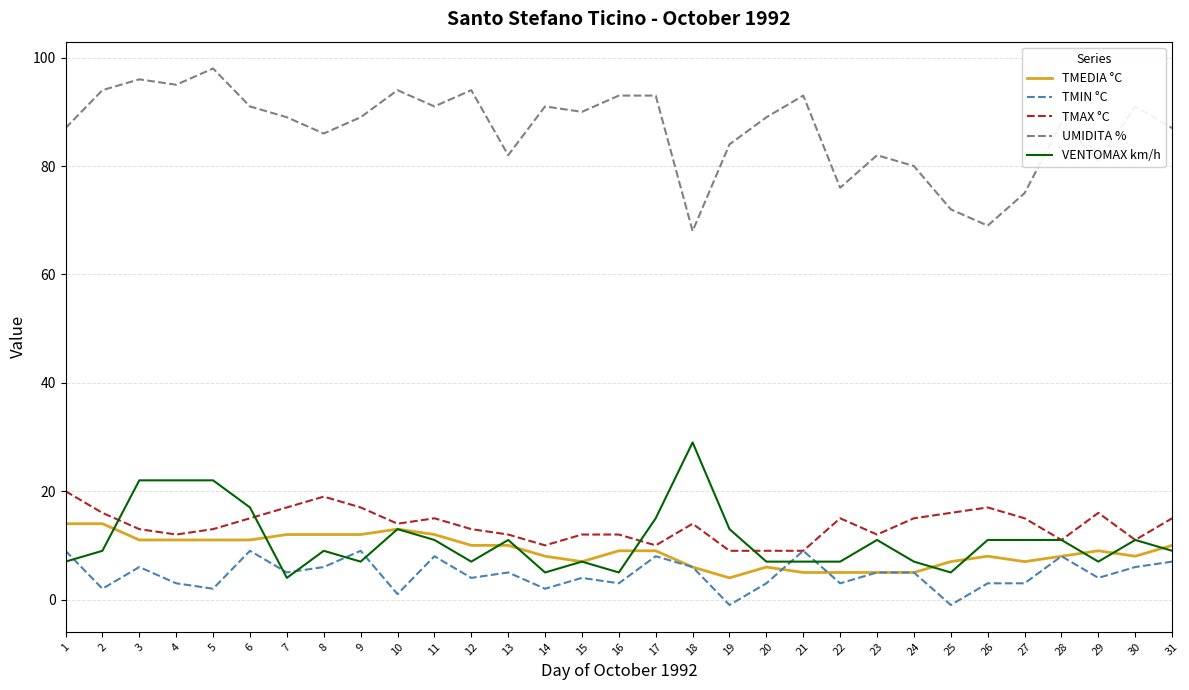

List the series in order of their peak value, highest first.

UMIDITA %, VENTOMAX km/h, TMAX °C, TMEDIA °C, TMIN °C